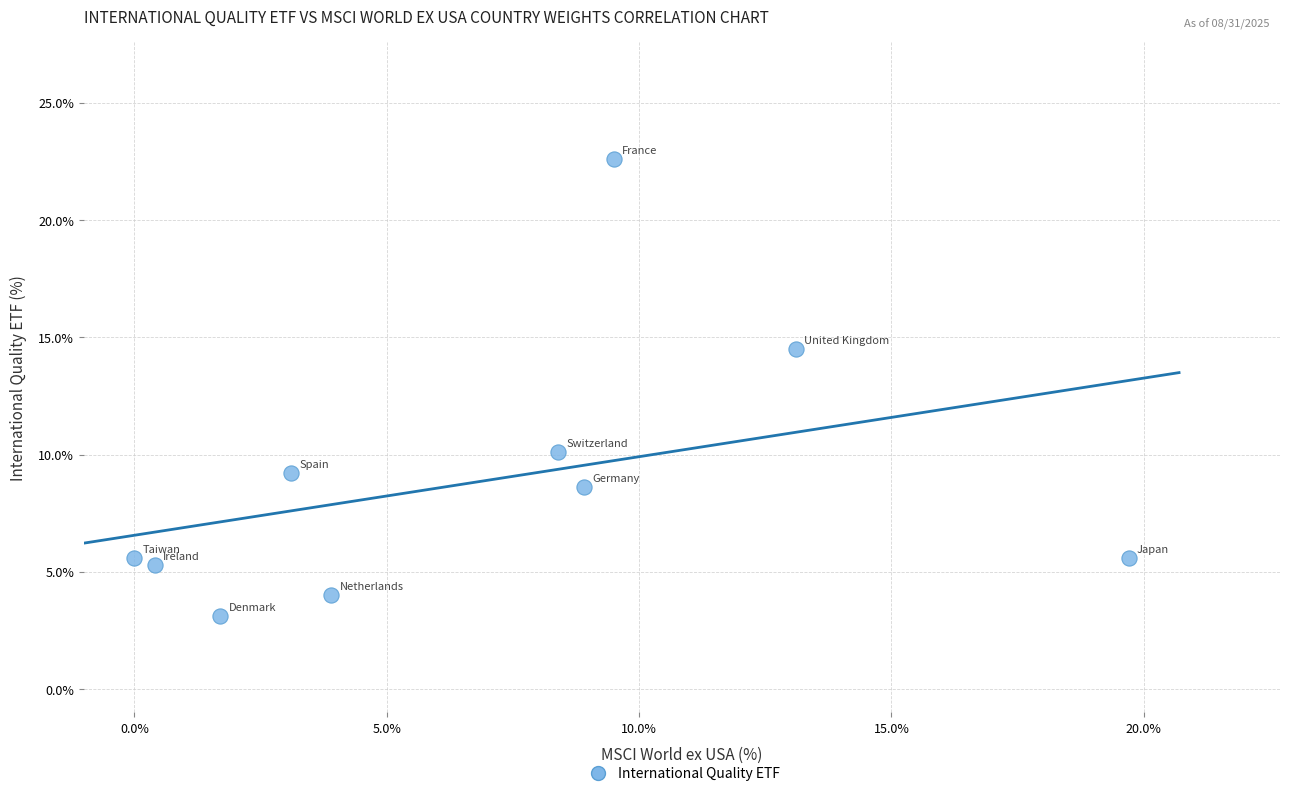

What is the range of Y values (max minus min)?

19.5